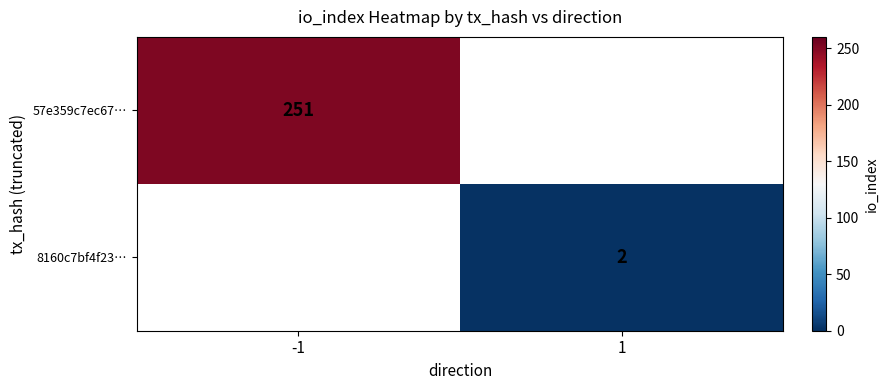

Is the value of 8160c7bf4f23… at 1 greater than the value of 57e359c7ec67… at -1?

No